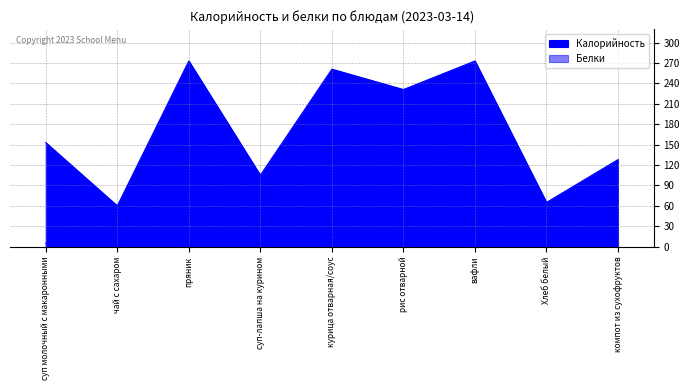

The value of Белки at рис отварной is 4. True or false?

True